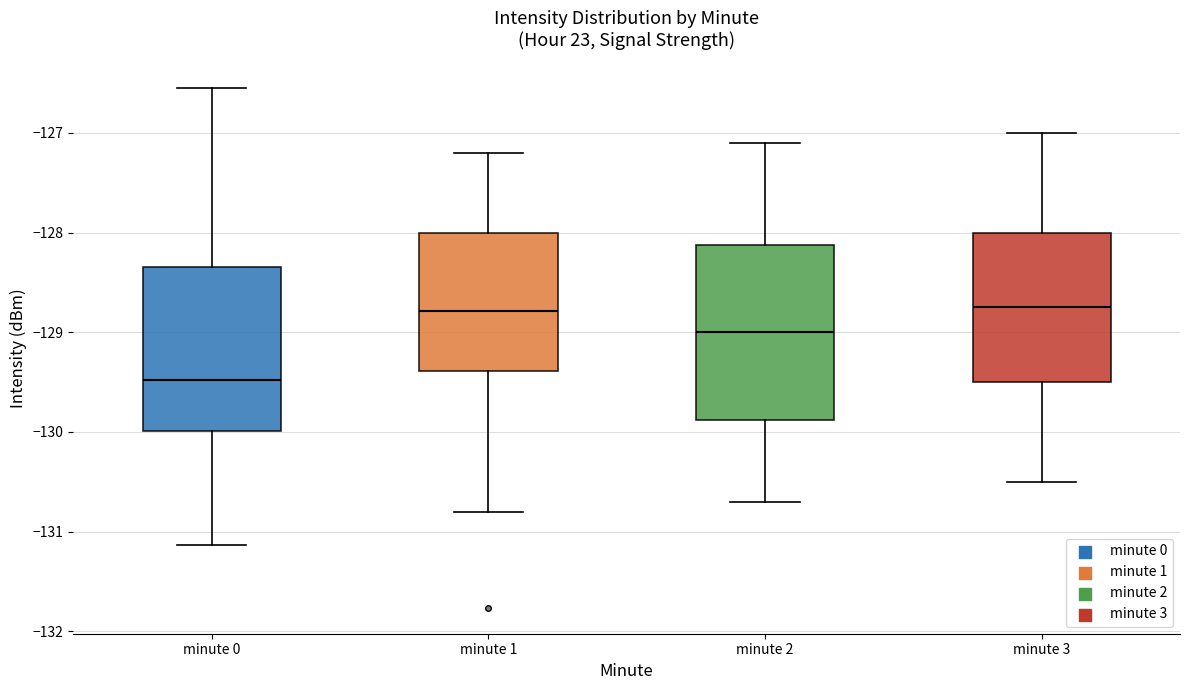

Reading left to right, read every box against the y-axis: the position of its median line, the range the box covers, and the ends of its whiskers. The values are not printed on the chart, so give them approximately, as read against the axis.

minute 0: median -129.5, box -130.0 to -128.3, whiskers -131.1 to -126.6
minute 1: median -128.8, box -129.4 to -128.0, whiskers -130.8 to -127.2
minute 2: median -129.0, box -129.9 to -128.1, whiskers -130.7 to -127.1
minute 3: median -128.7, box -129.5 to -128.0, whiskers -130.5 to -127.0